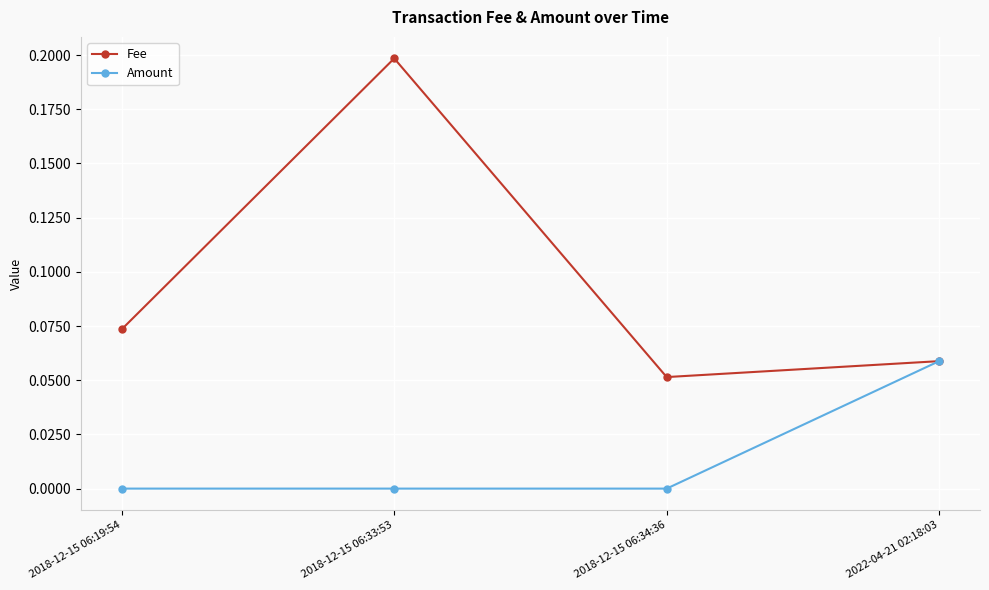

At which label does Amount reach its peak?

2022-04-21 02:18:03